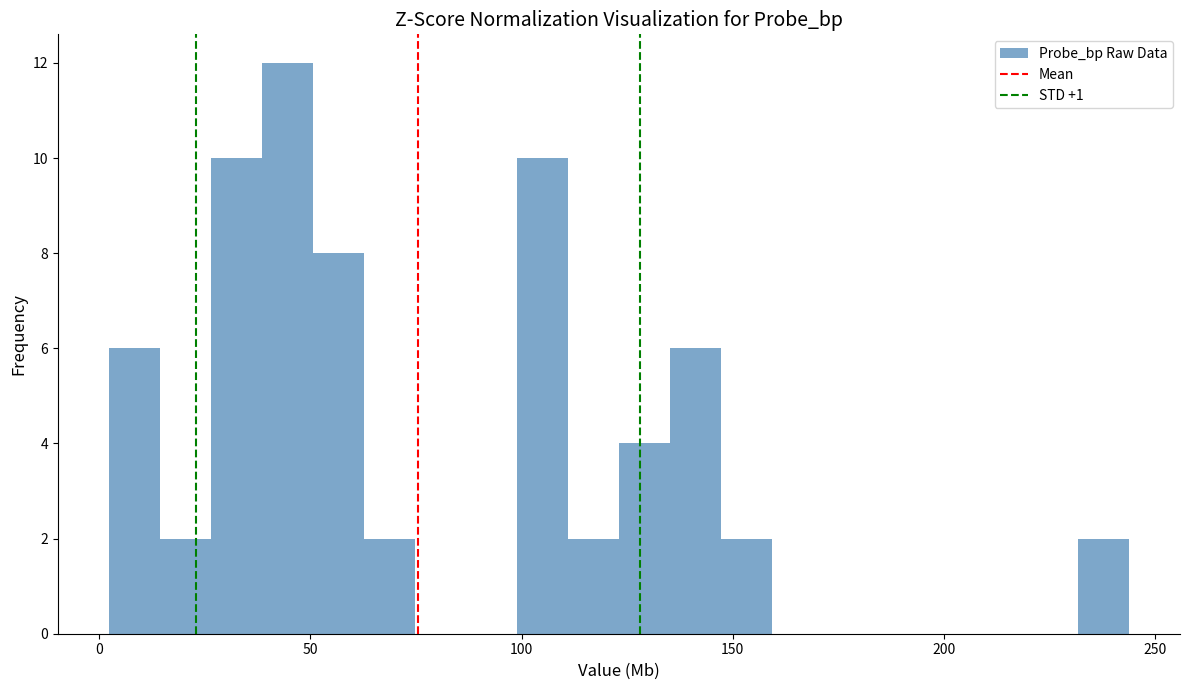

Around what value on the x-axis is the tallest bar? Give the approximate position of its centre, as read against the axis.

45